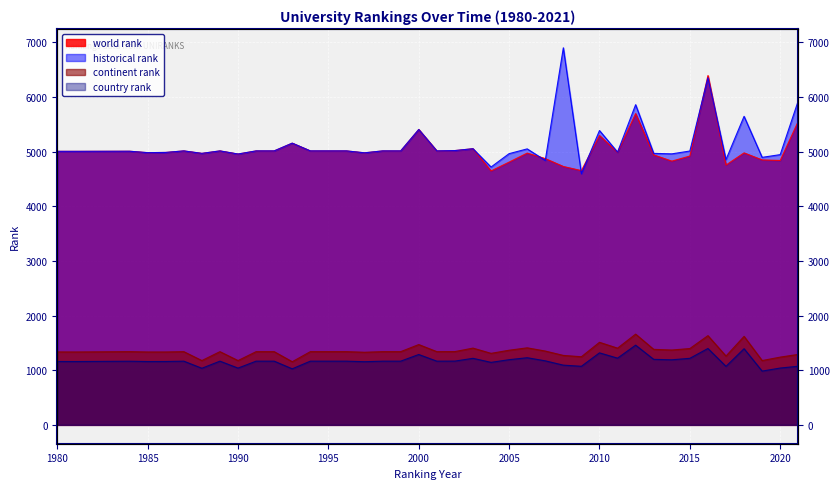

Between 2005 and 2018, which series saw the biggest shift?

historical rank